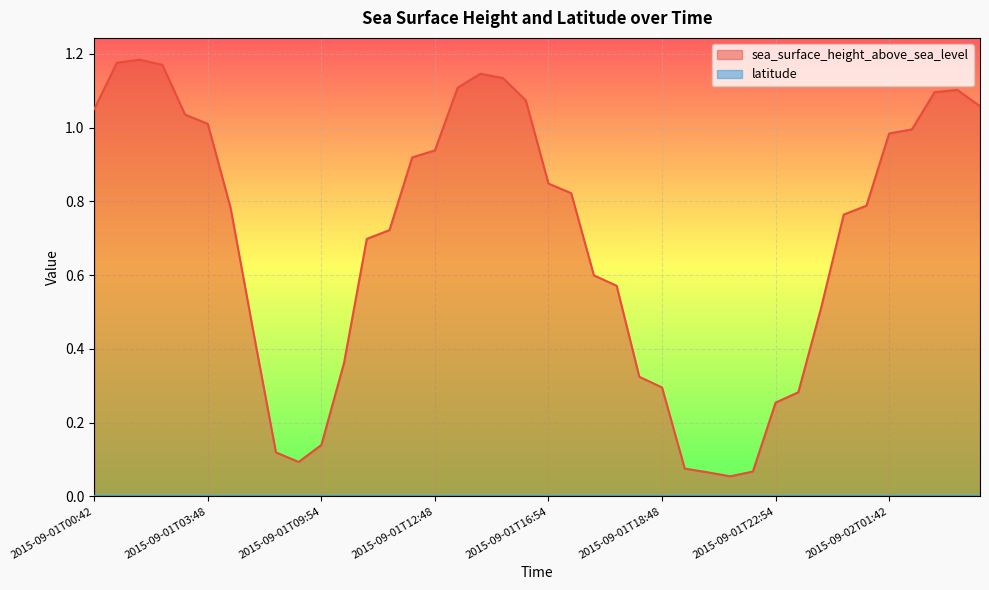

How many data points does each series have?

40